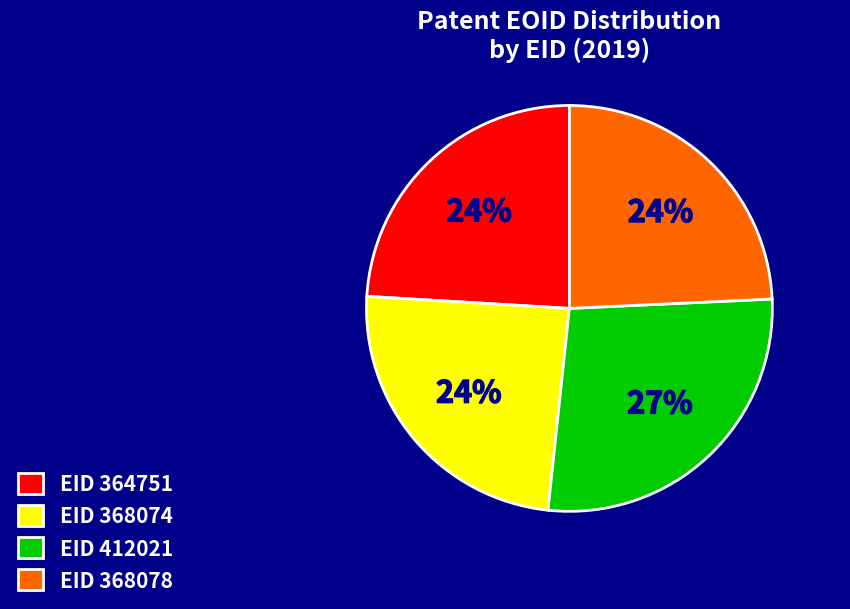

How many segments does this pie chart have?

4